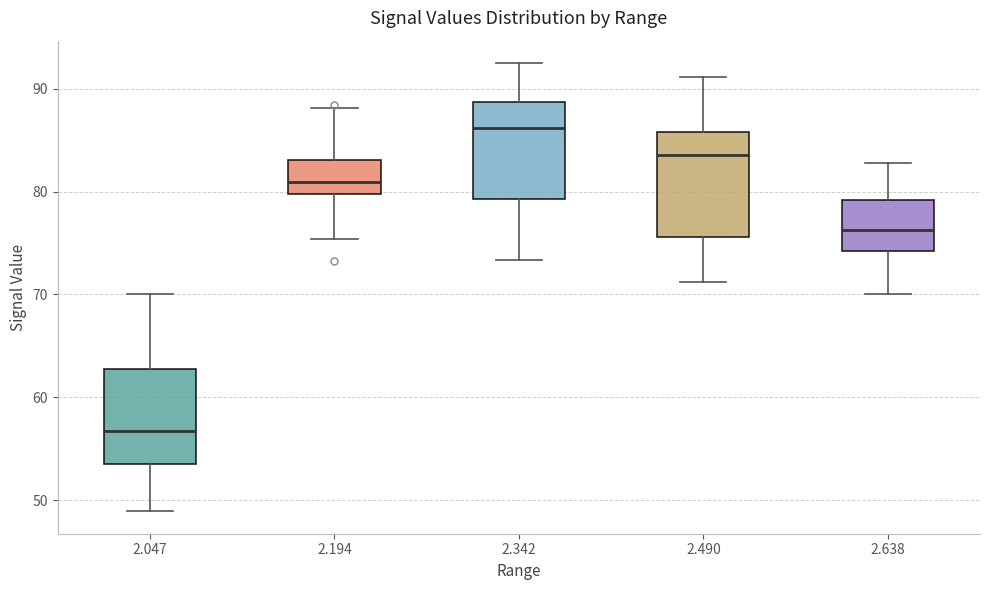

Which box's median line is the highest?

2.342